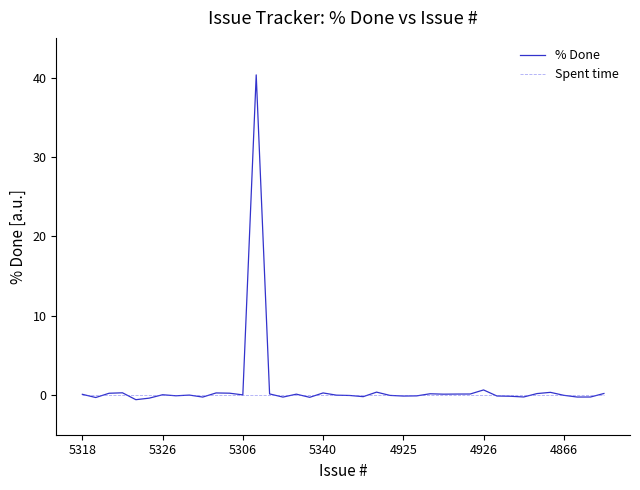

List the series in order of their peak value, lowest first.

Spent time, % Done